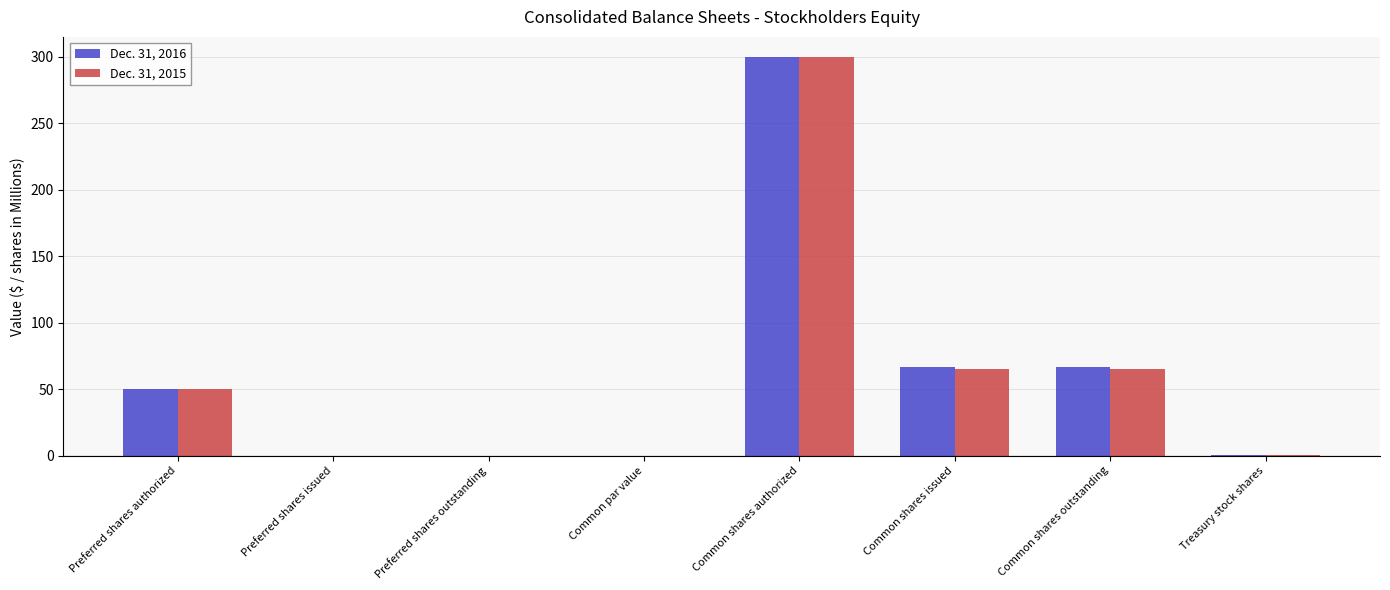

What is the average value of the Dec. 31, 2015 series?

60.1